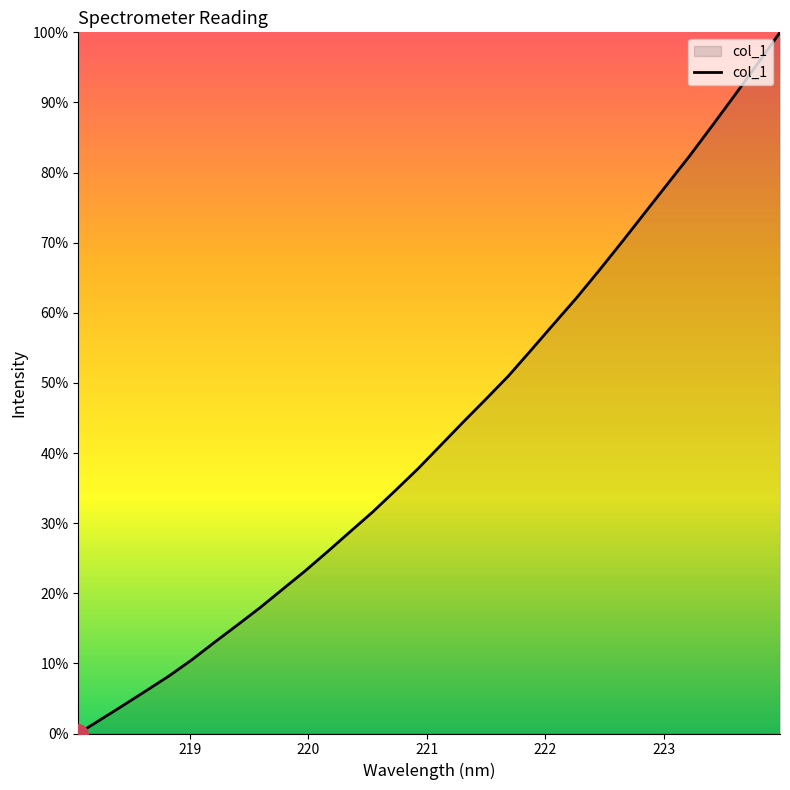

What is the difference between the maximum and minimum values?

100.0